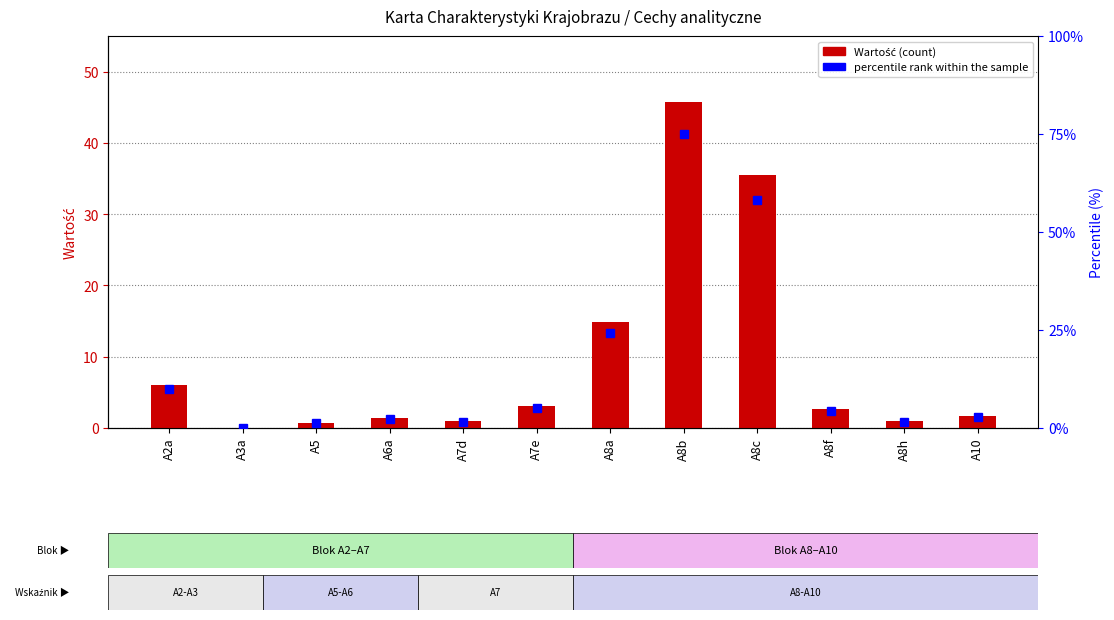

True or false: the data shows 2.7 at A8f.

True